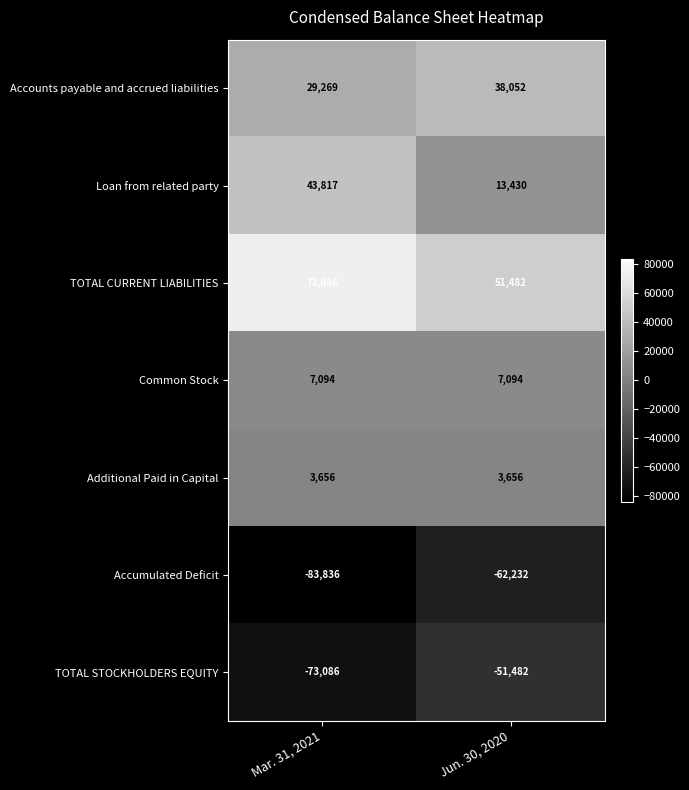

How many data points does each series have?

2